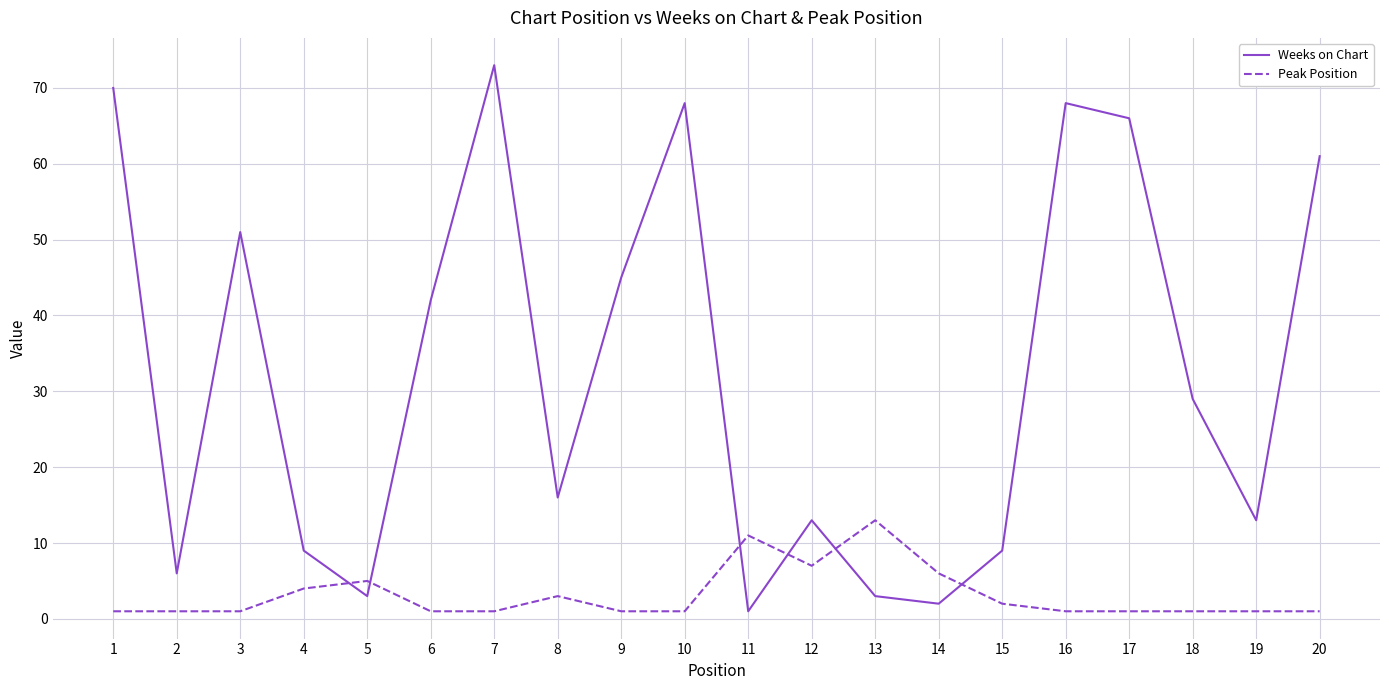

True or false: Weeks on Chart has a value of 23 at 19.

False